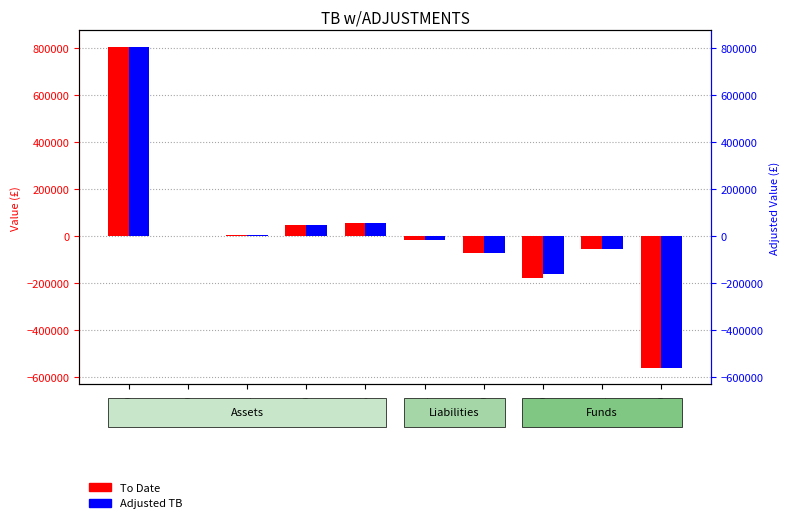

At which category is the sum across all series the highest?

B010